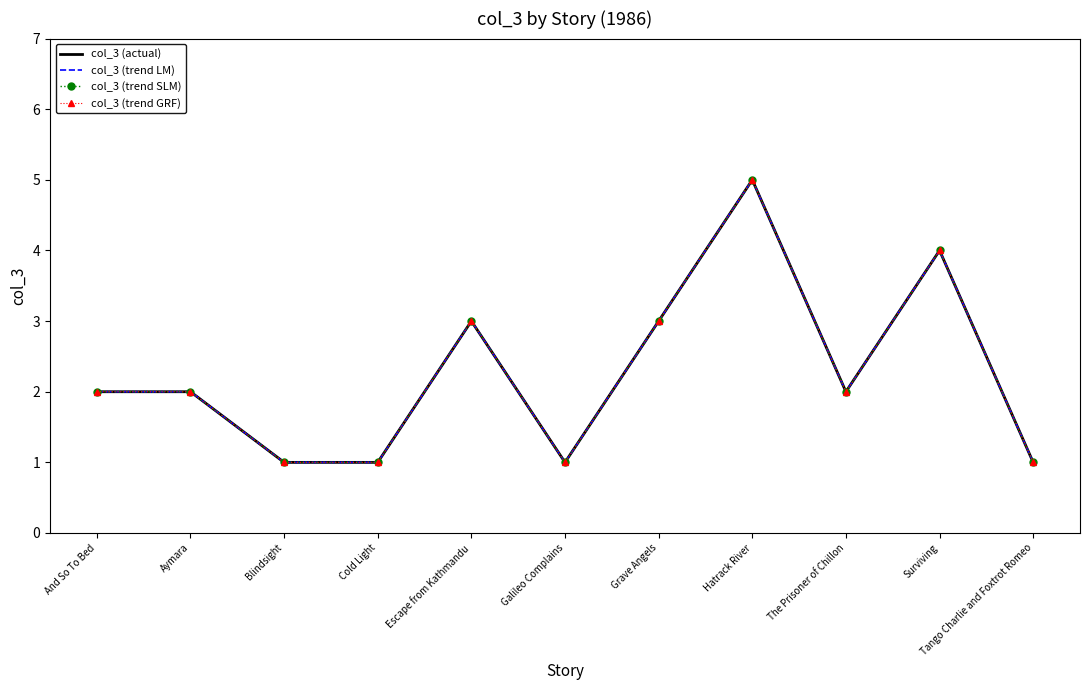

What is the value of the col_3 (actual) point at the 9th from the left?

2